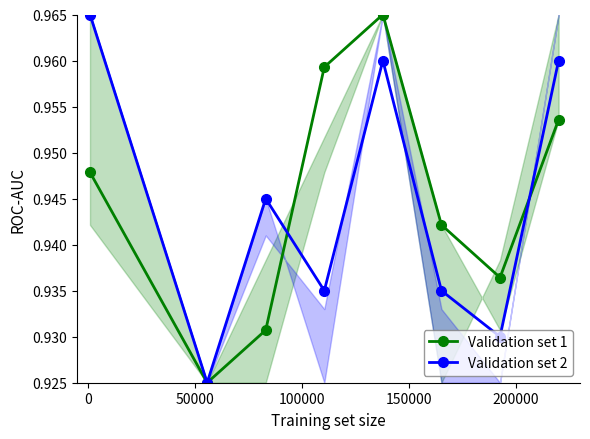

Which series has the largest total across all categories?

Validation set 1